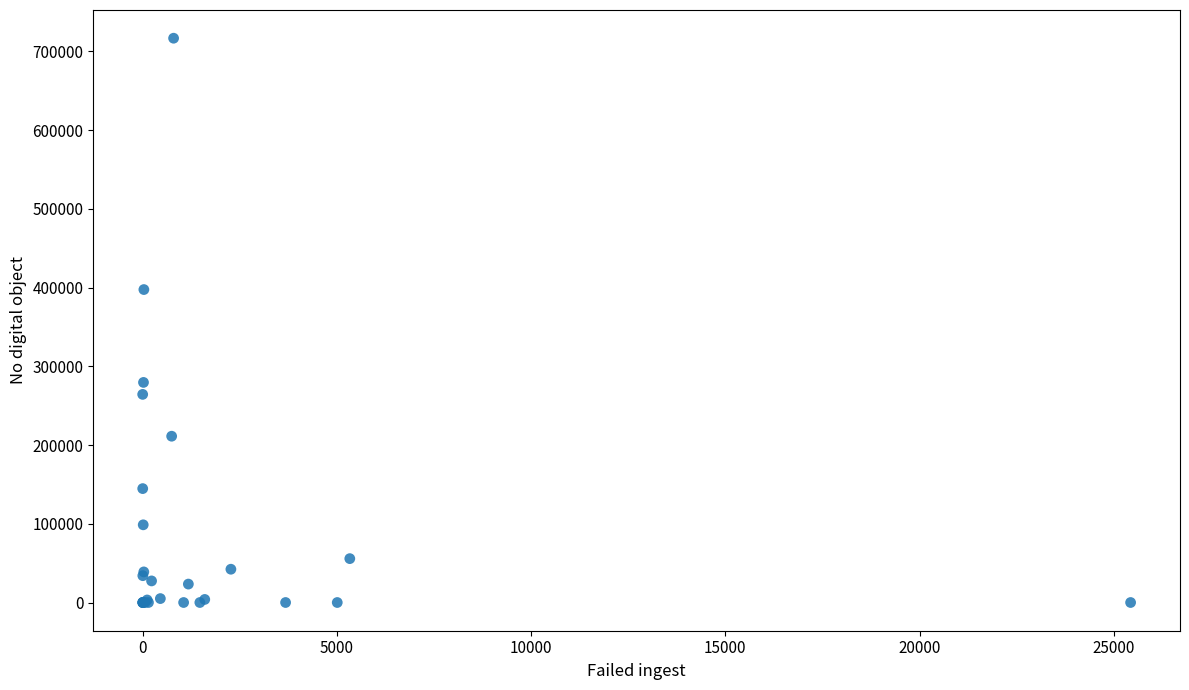

What Y value in the scatter plot is closest to 358390?

397517